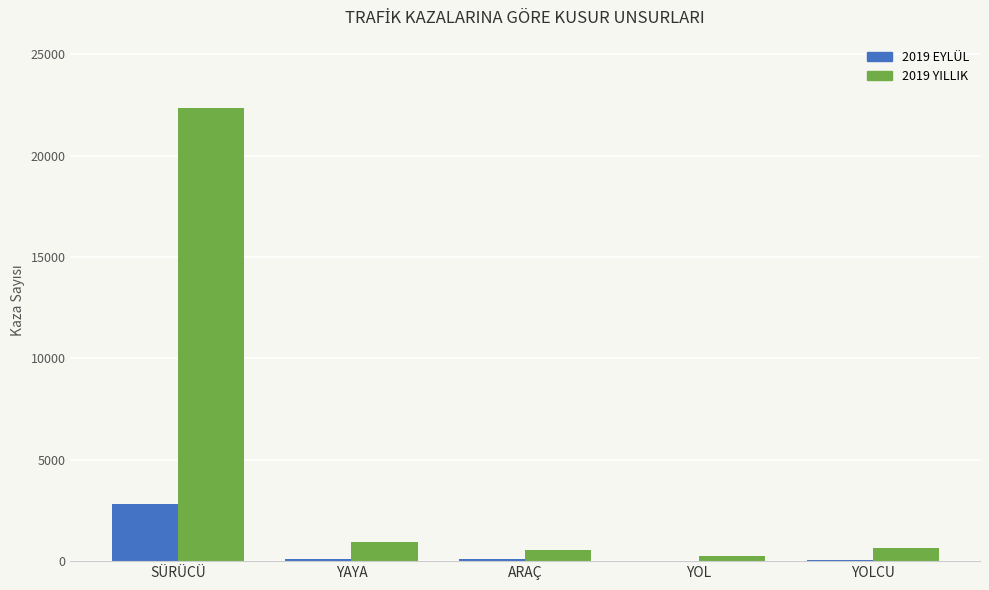

The 2019 YILLIK series shows 12113 at SÜRÜCÜ. True or false?

False